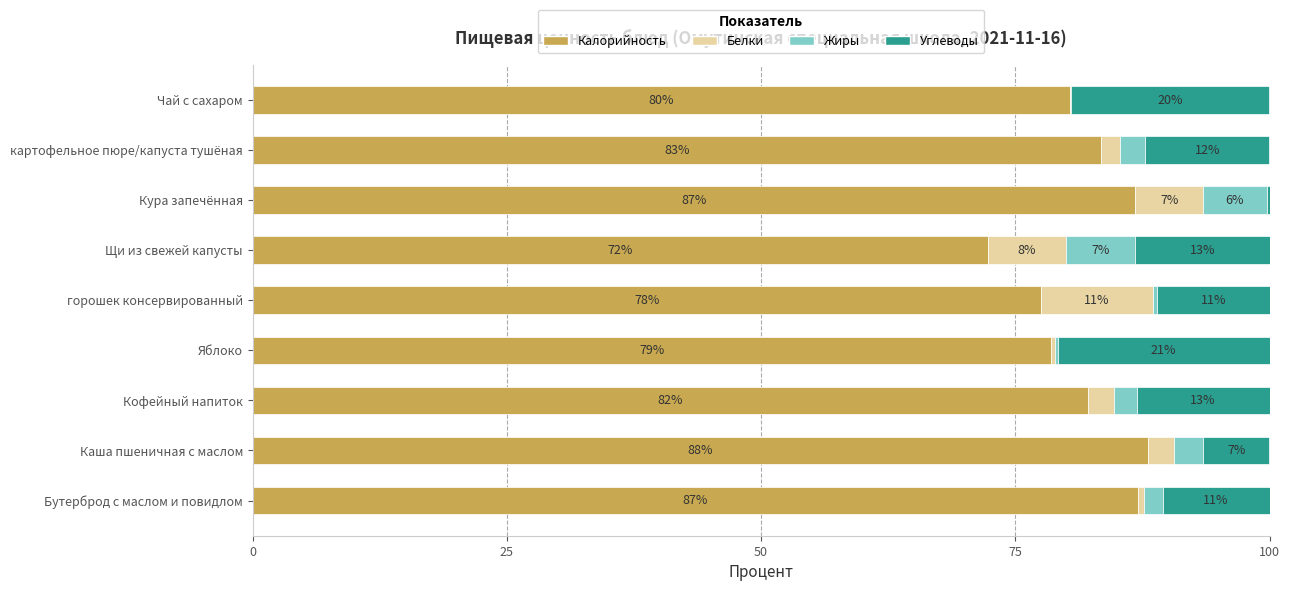

At which label is Калорийность closest to 80?

Чай с сахаром